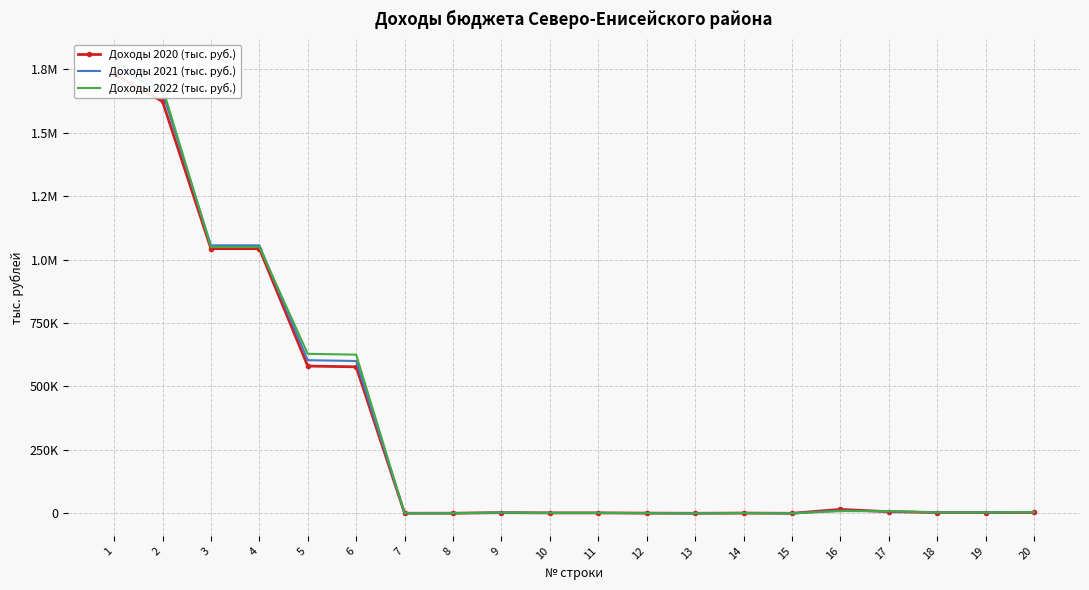

At how many categories does at least one series exceed 536109?

6